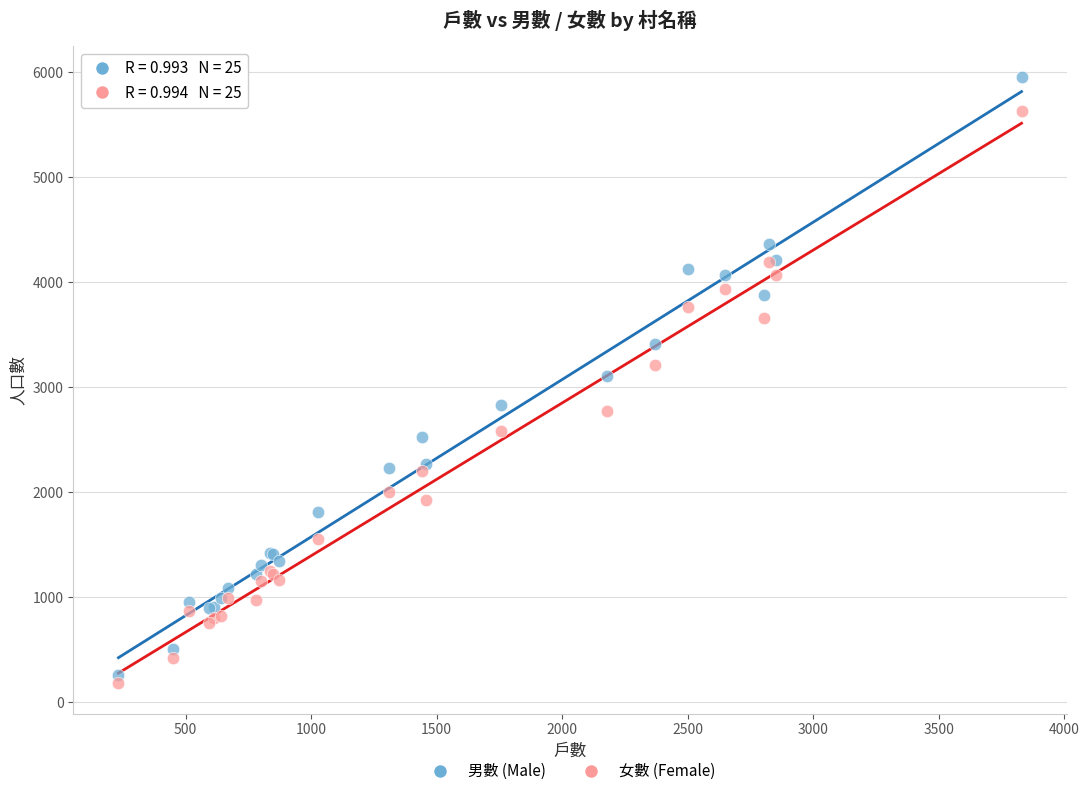

Which series has the widest spread of Y values?

男數 (Male)